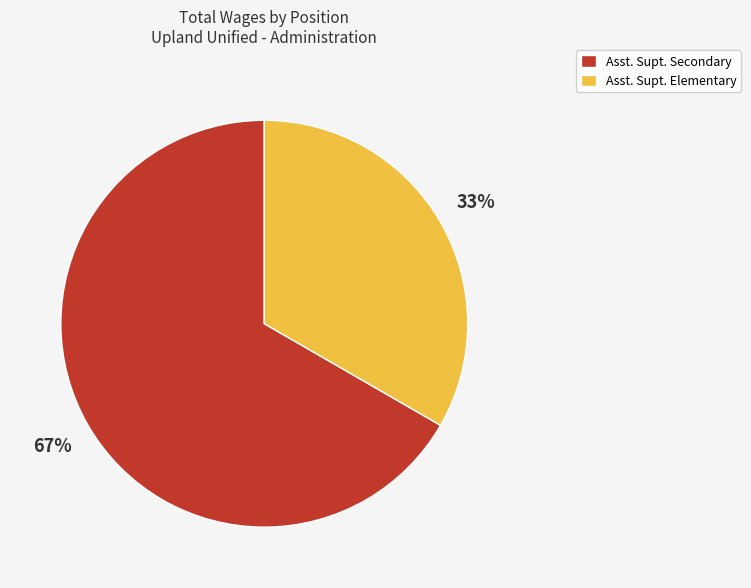

The Asst. Supt. Elementary slice represents 33% of the pie. True or false?

True